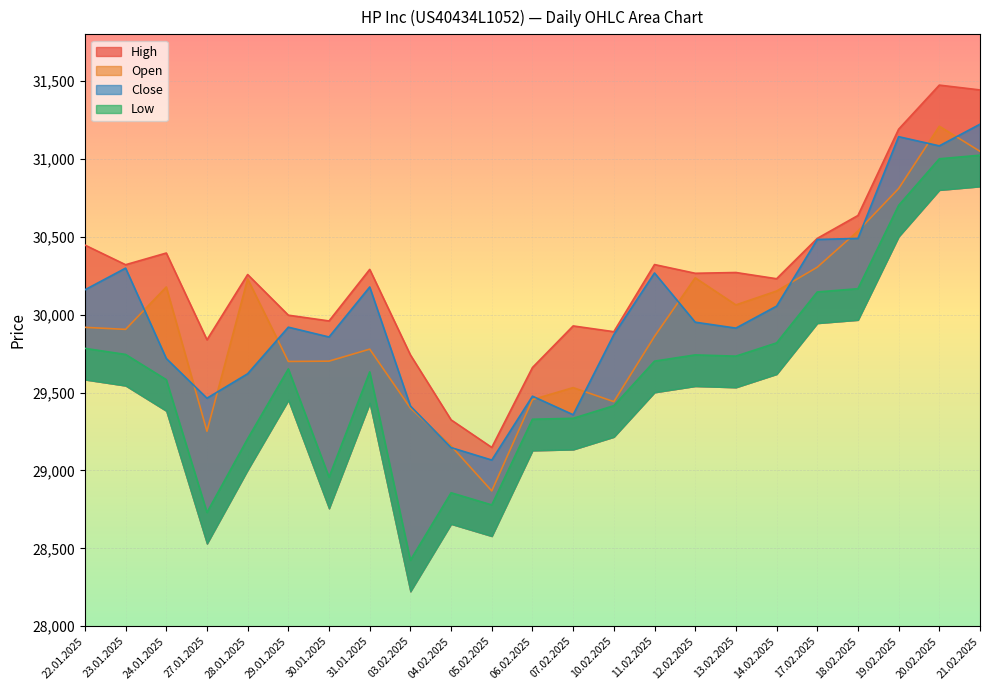

How many series are shown in this chart?

4